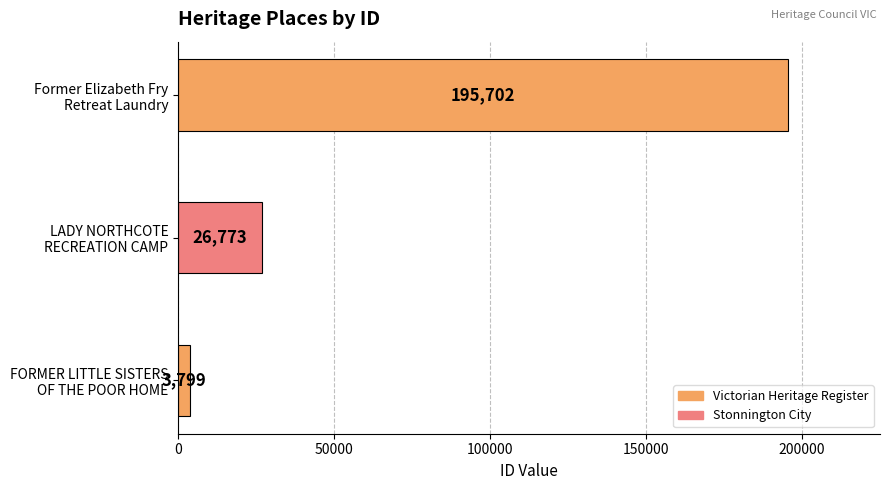

The value at Former Elizabeth Fry Retreat Laundry is 121621. True or false?

False